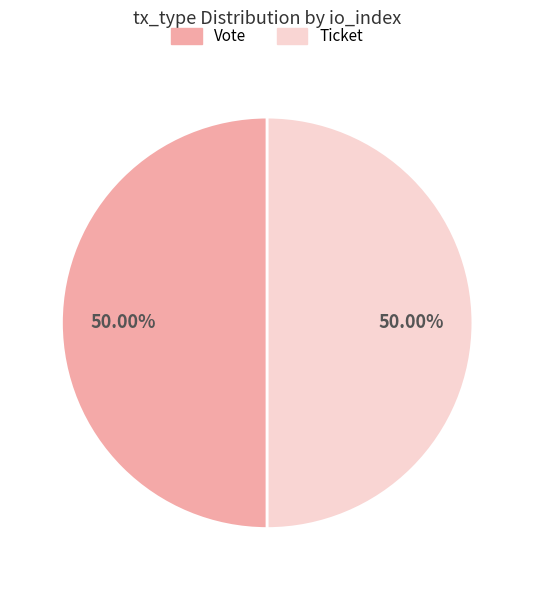

Approximately how many times larger is the value at Ticket compared to Vote?

1.0